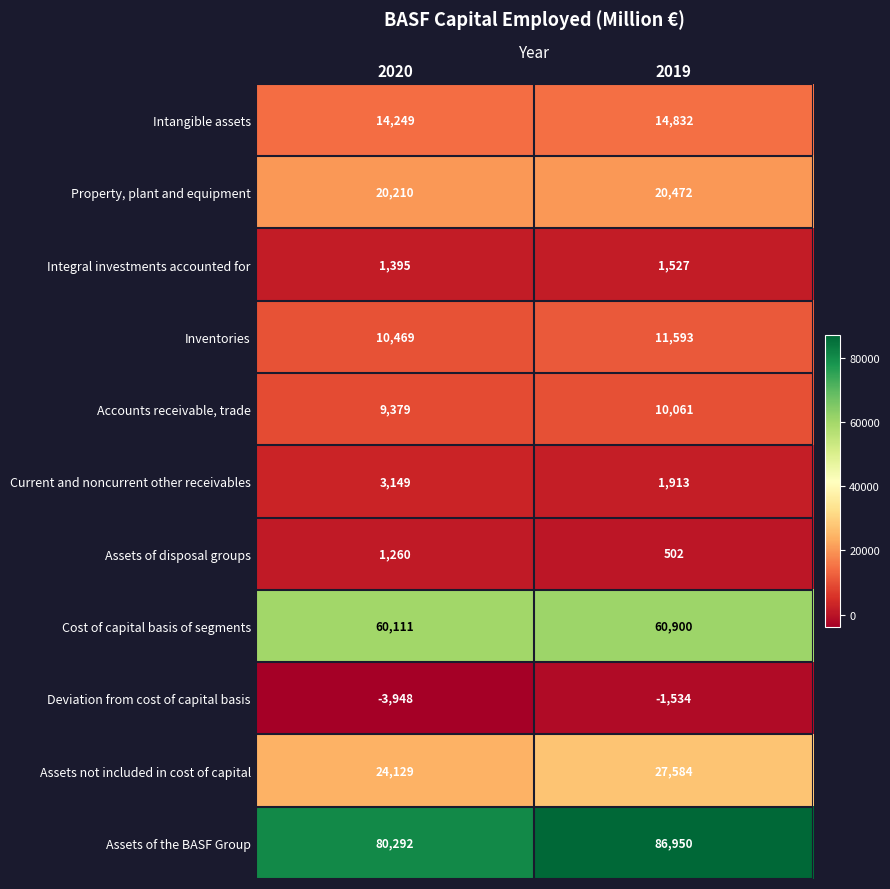

Reading right to left, transcribe all the data shown in this chart.

Intangible assets: 2019=14832	2020=14249
Property, plant and equipment: 2019=20472	2020=20210
Integral investments accounted for: 2019=1527	2020=1395
Inventories: 2019=11593	2020=10469
Accounts receivable, trade: 2019=10061	2020=9379
Current and noncurrent other receivables: 2019=1913	2020=3149
Assets of disposal groups: 2019=502	2020=1260
Cost of capital basis of segments: 2019=60900	2020=60111
Deviation from cost of capital basis: 2019=-1534	2020=-3948
Assets not included in cost of capital: 2019=27584	2020=24129
Assets of the BASF Group: 2019=86950	2020=80292